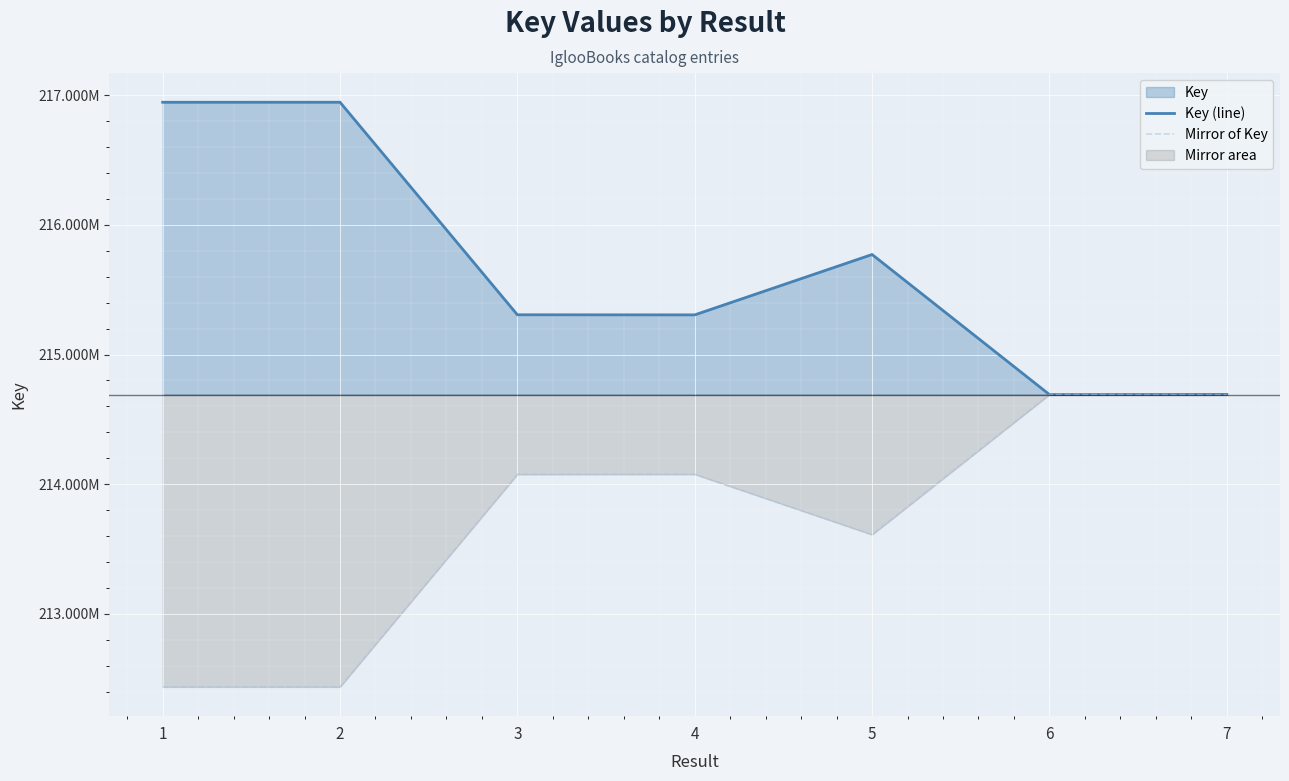

True or false: Mirror of Key has more than 1 interior local peaks.

True